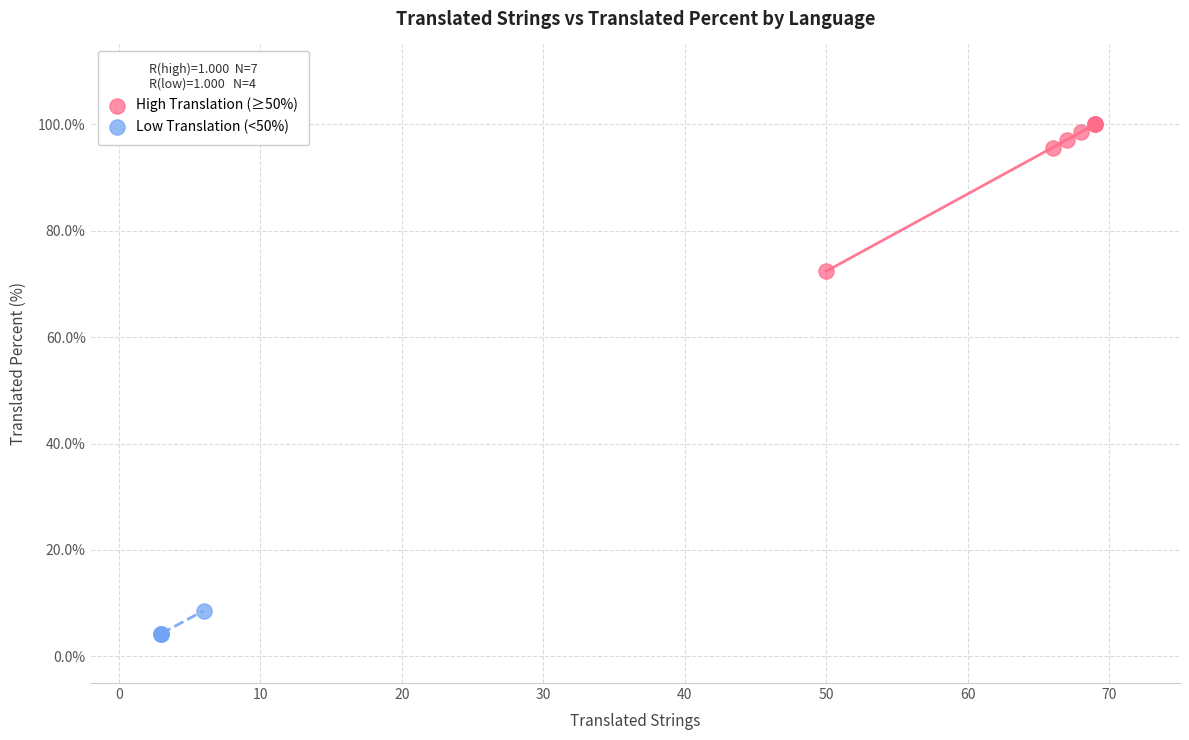

Which series reaches the maximum Y coordinate?

High Translation (≥50%)